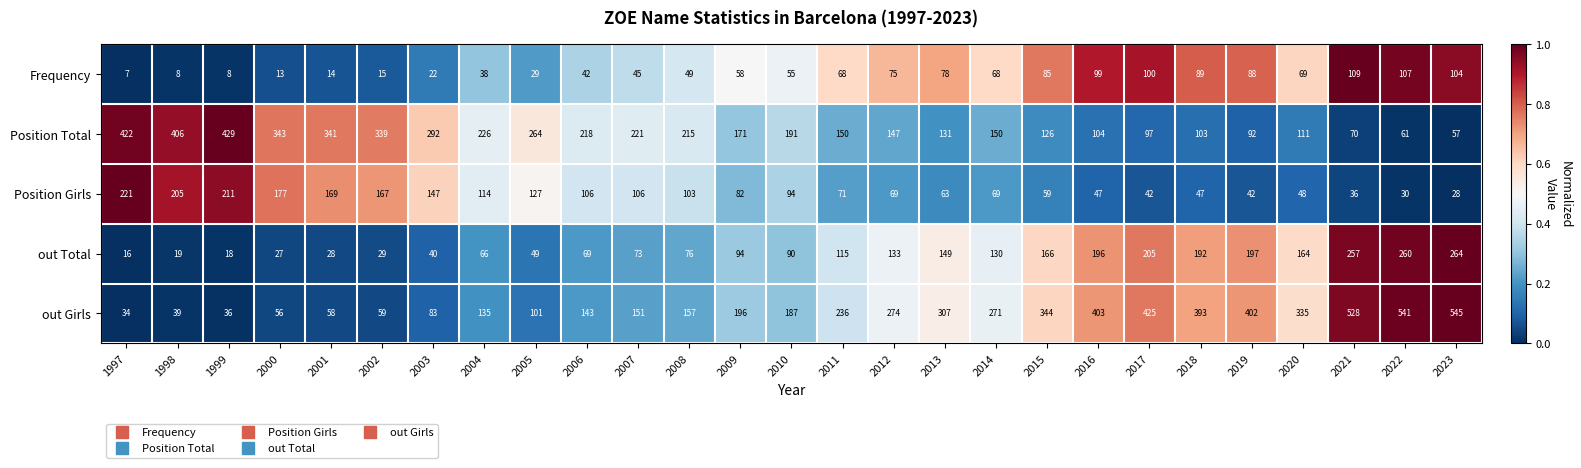

At which category is the sum across all series the highest?

2021